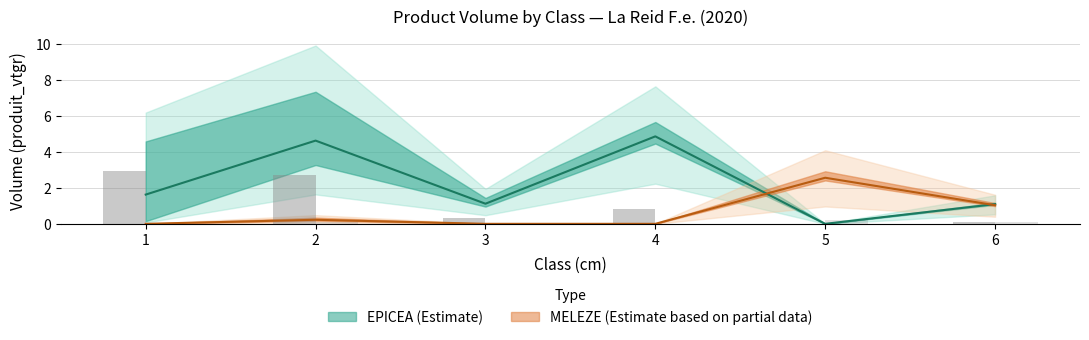

Which series changed the most between 2 and 4?

MELEZE